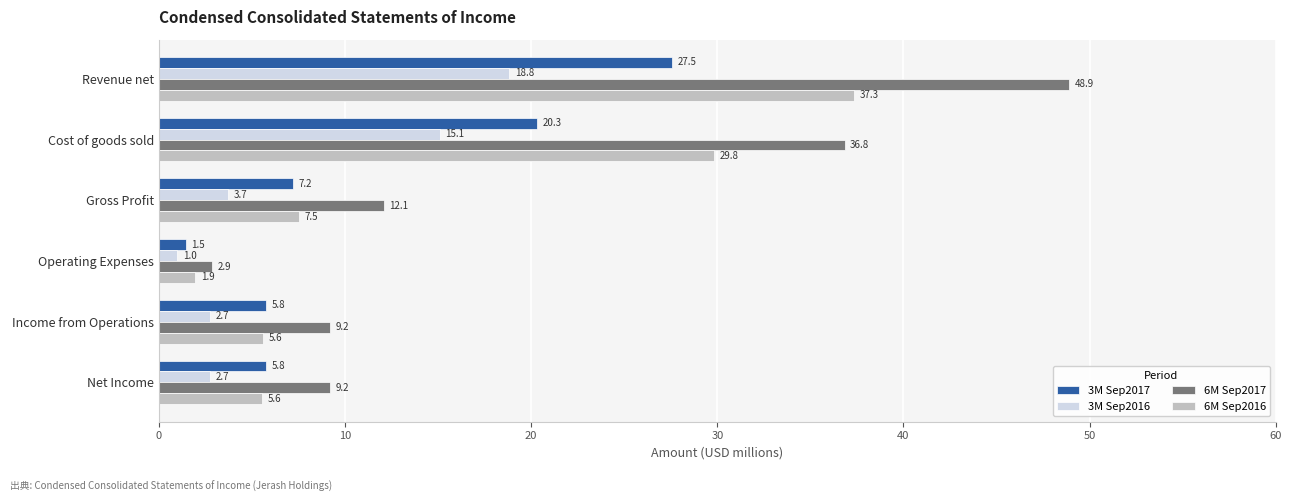

At how many categories does at least one series exceed 4?

5